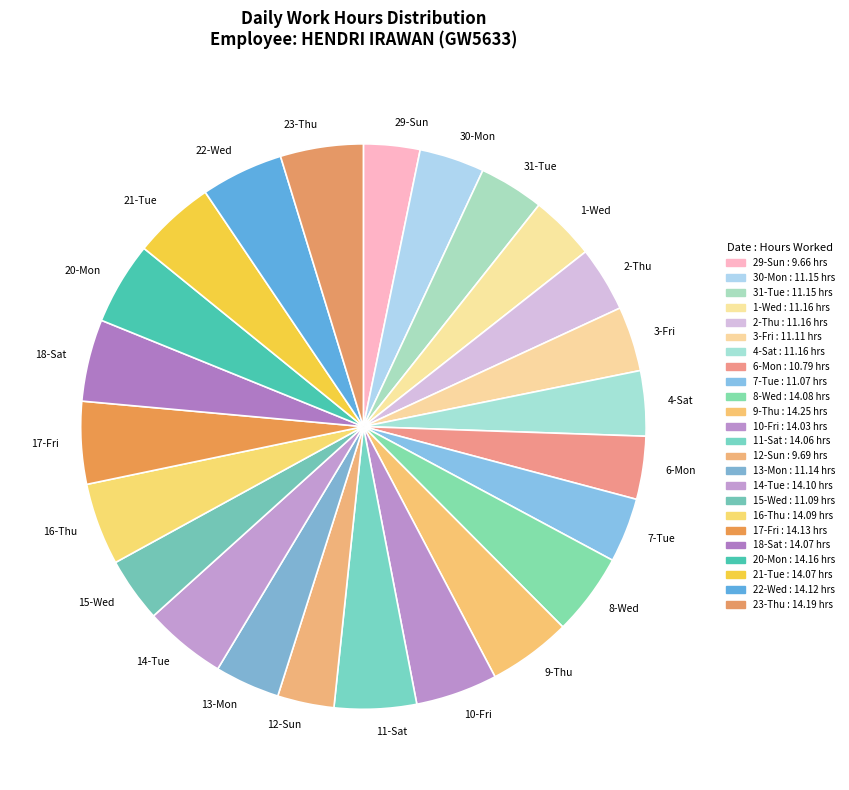

Does 15-Wed account for over 50% of the chart?

No